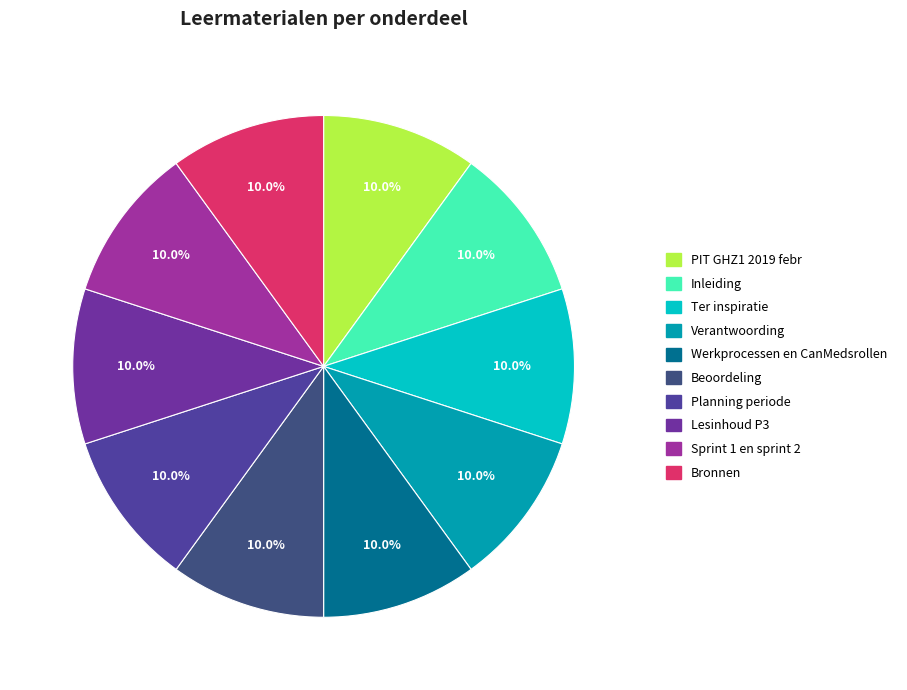

What percentage do Werkprocessen en CanMedsrollen and Bronnen together represent?

20.0%